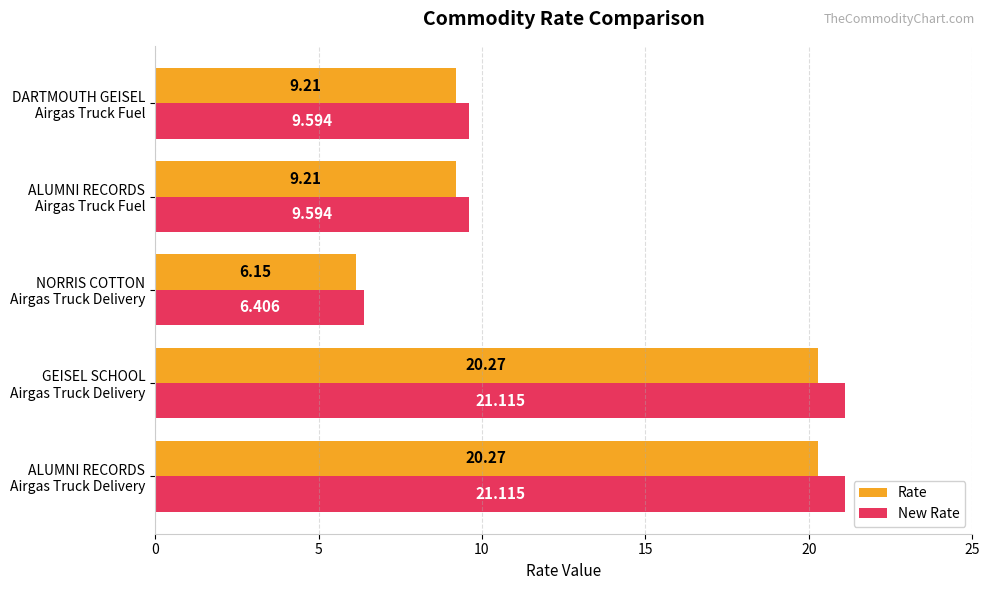

What is the difference between the second highest and minimum values in the New Rate series?

14.7